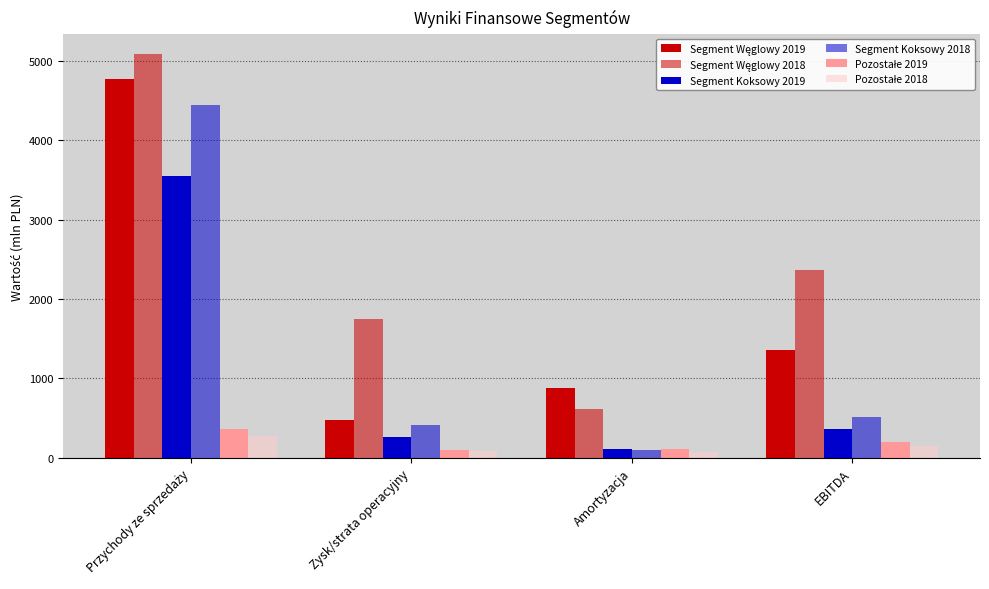

The value of Segment Węglowy 2018 at Przychody ze sprzedaży is 3315.9. True or false?

False